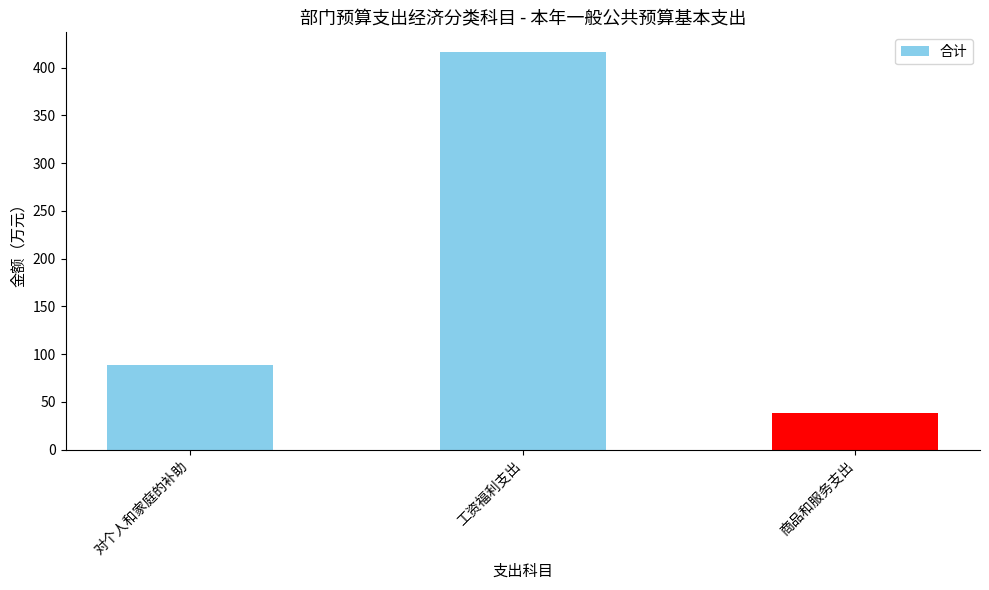

What is the difference between the second highest and minimum values?

49.6